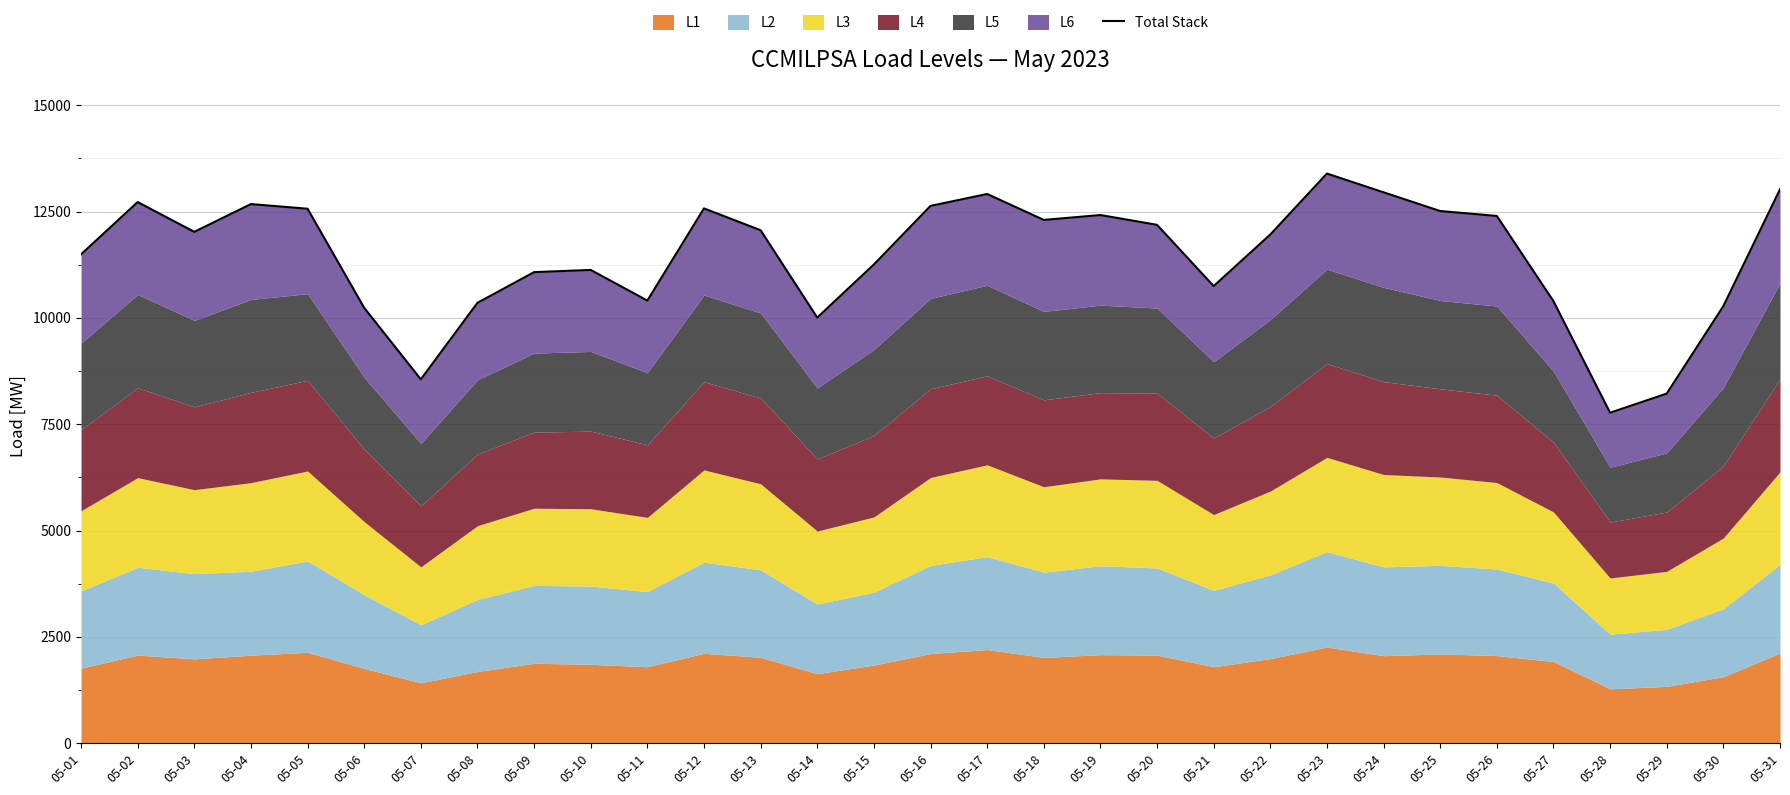

How many lines are shown in the chart?

1